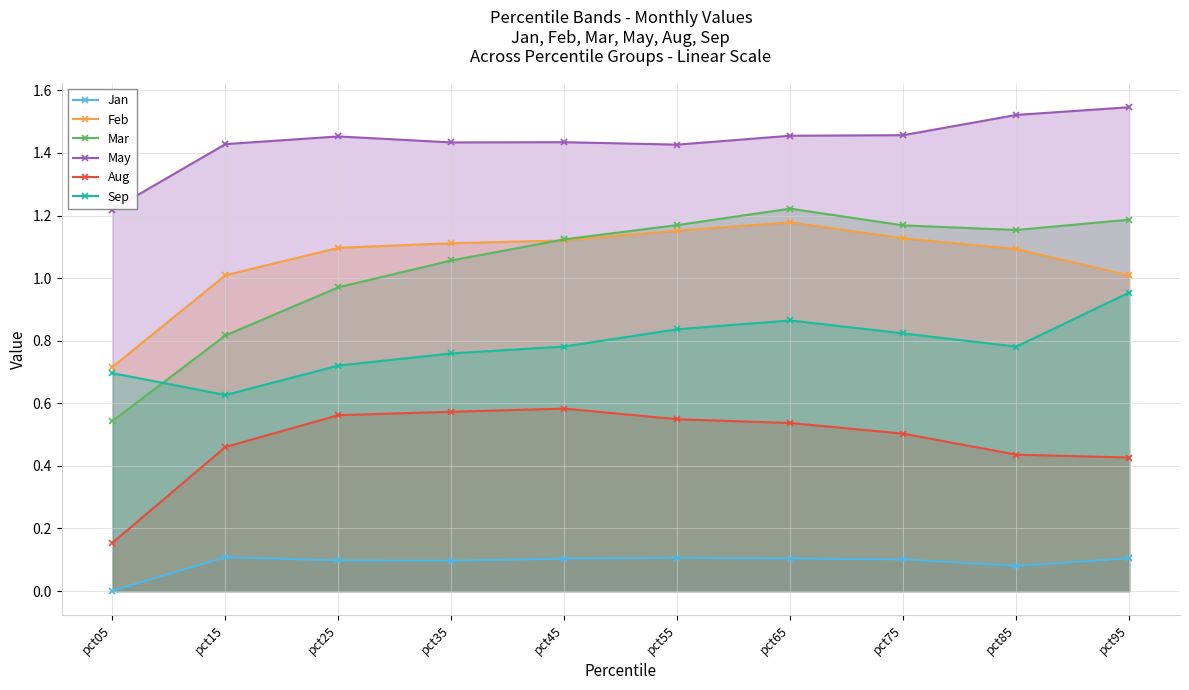

How many May values are between 1 and 2?

10